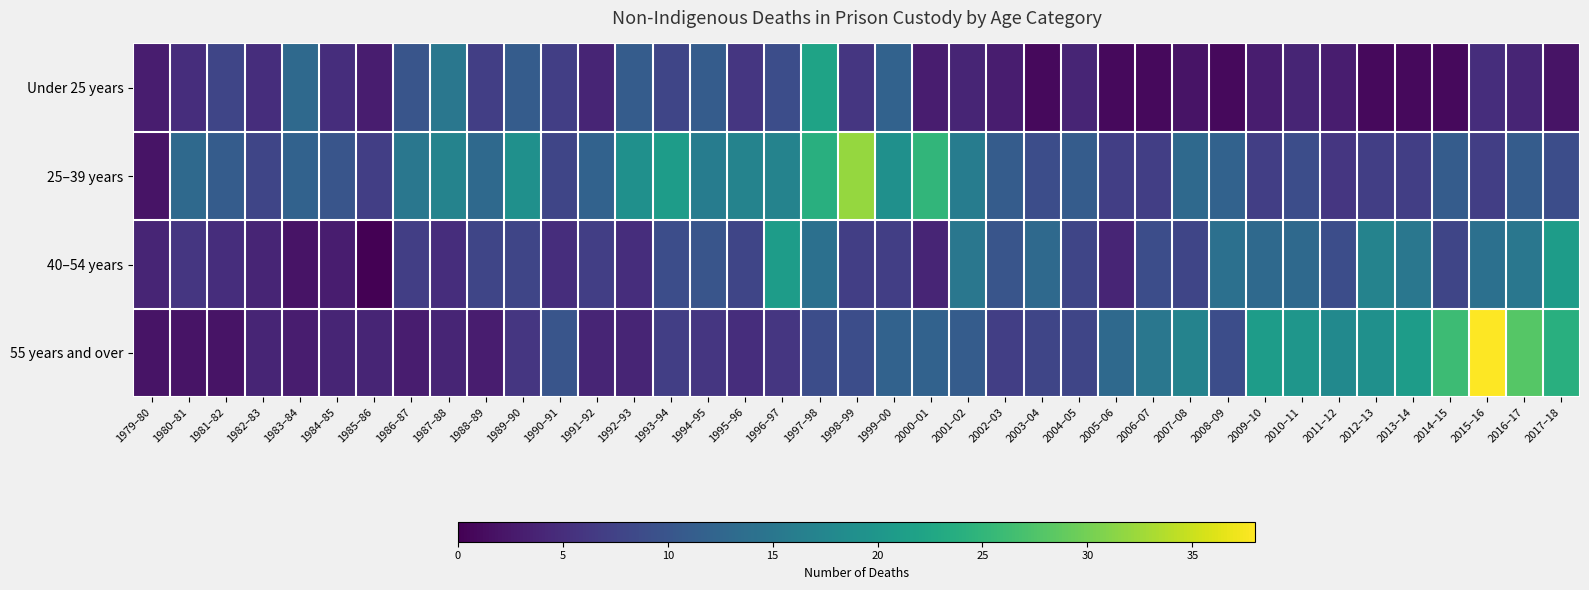

Rank the series by their average value, from lowest to highest.

Under 25 years, 40–54 years, 55 years and over, 25–39 years